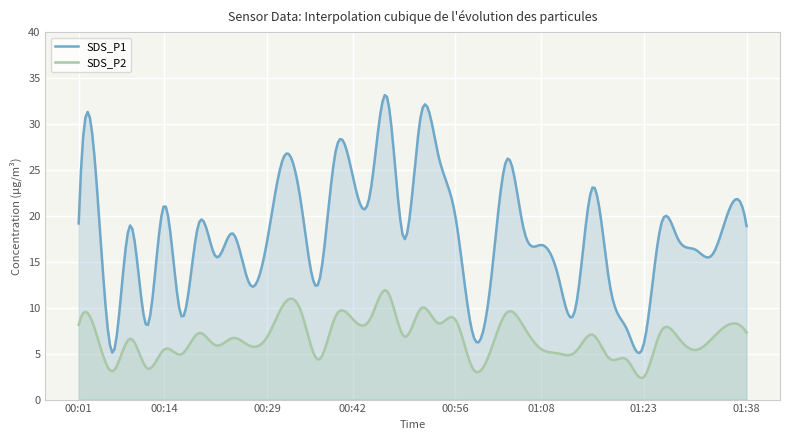

Which label corresponds to the smallest value in the chart?

01:23